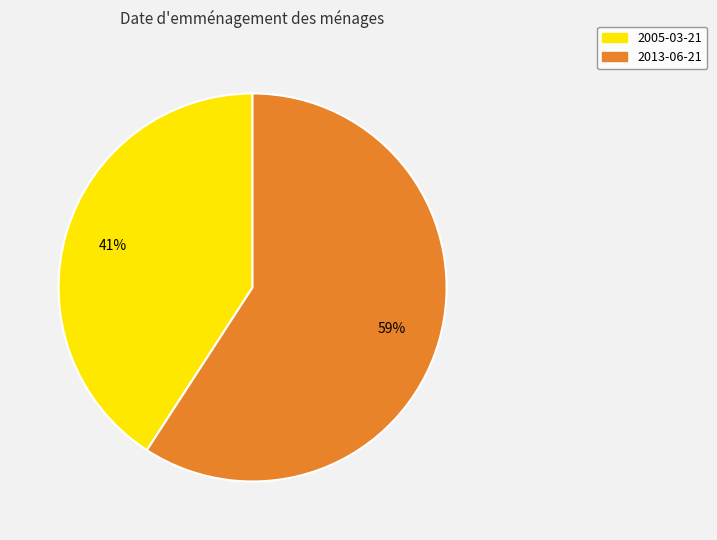

Do 2013-06-21 and 2005-03-21 together represent more than half of the pie?

Yes